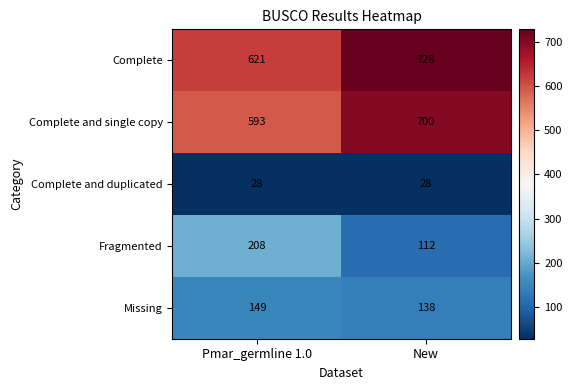

How many data points in Complete and single copy are less than 700?

1